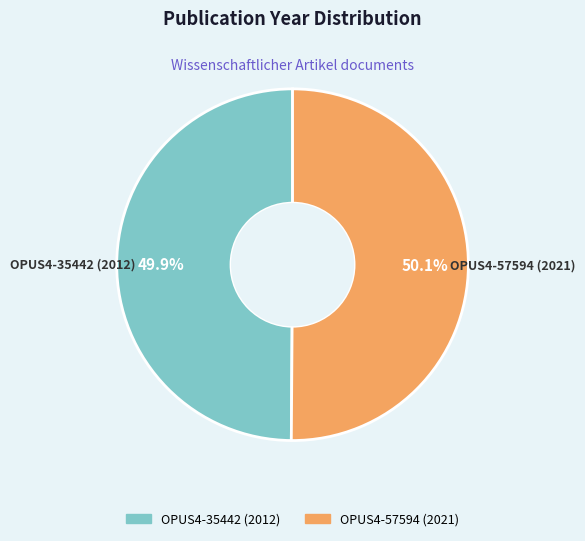

Is it true that OPUS4-35442 (2012) is 50% of the pie?

True